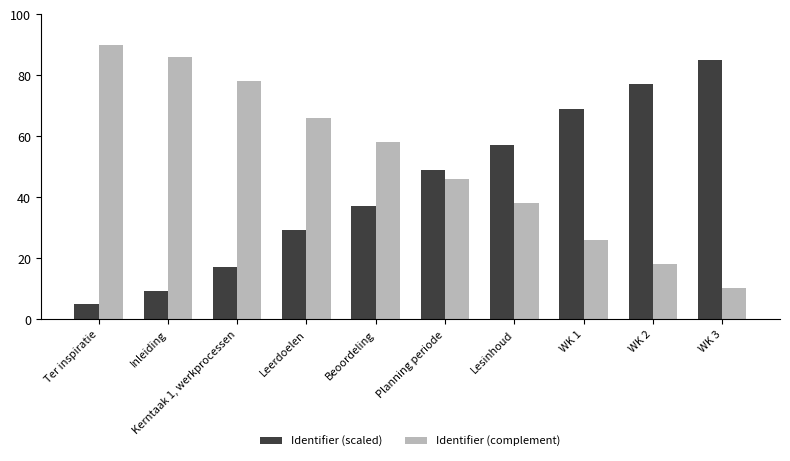

What is the spread (max minus min) of values at Kerntaak 1, werkprocessen?

61